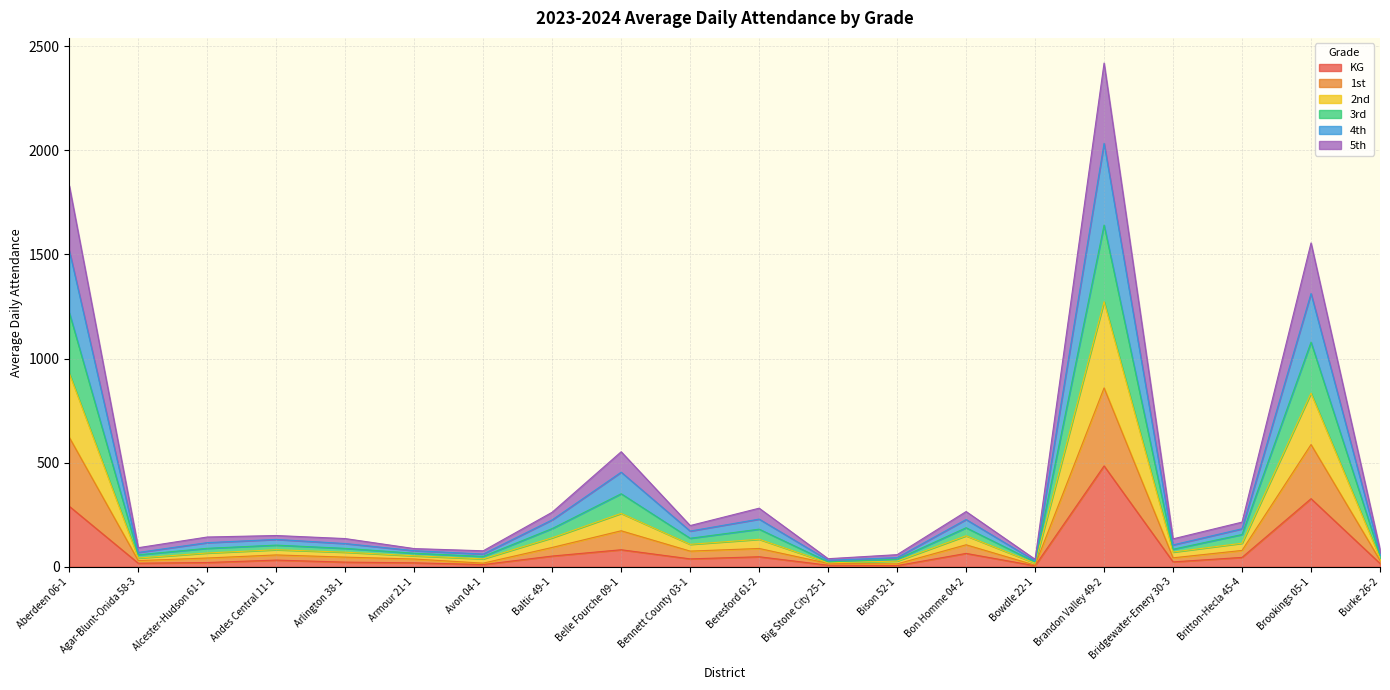

Count the number of categories in the chart.

20